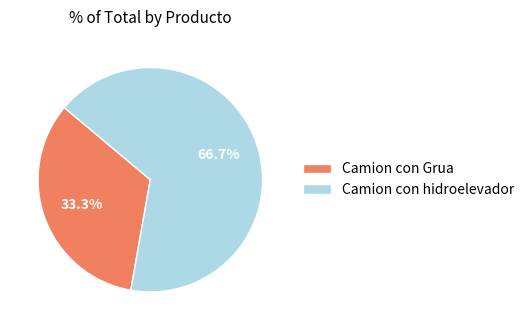

Which slice represents more than half of the pie?

Camion con hidroelevador